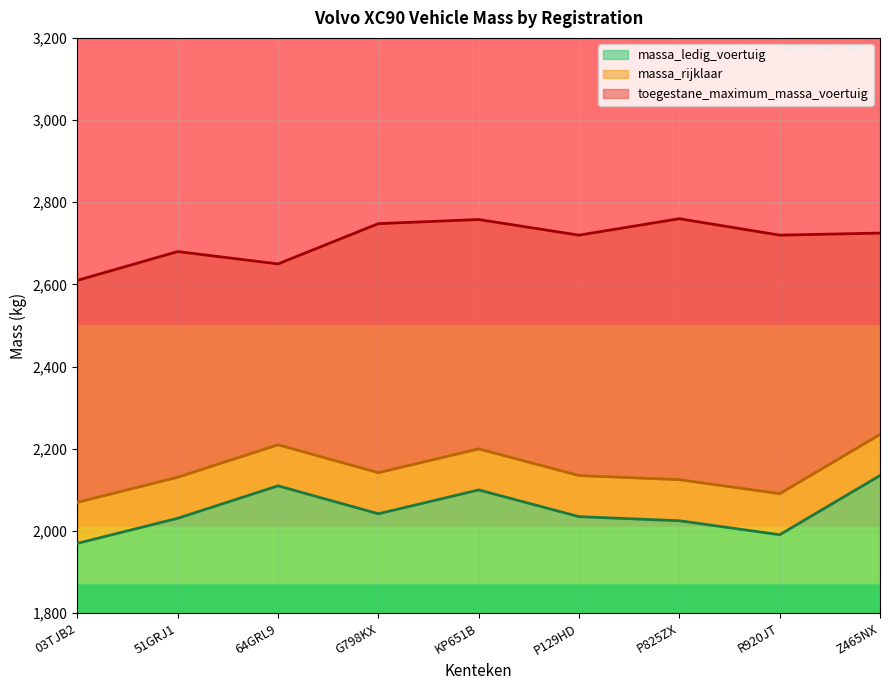

What is the average value of the massa_rijklaar series?

2149